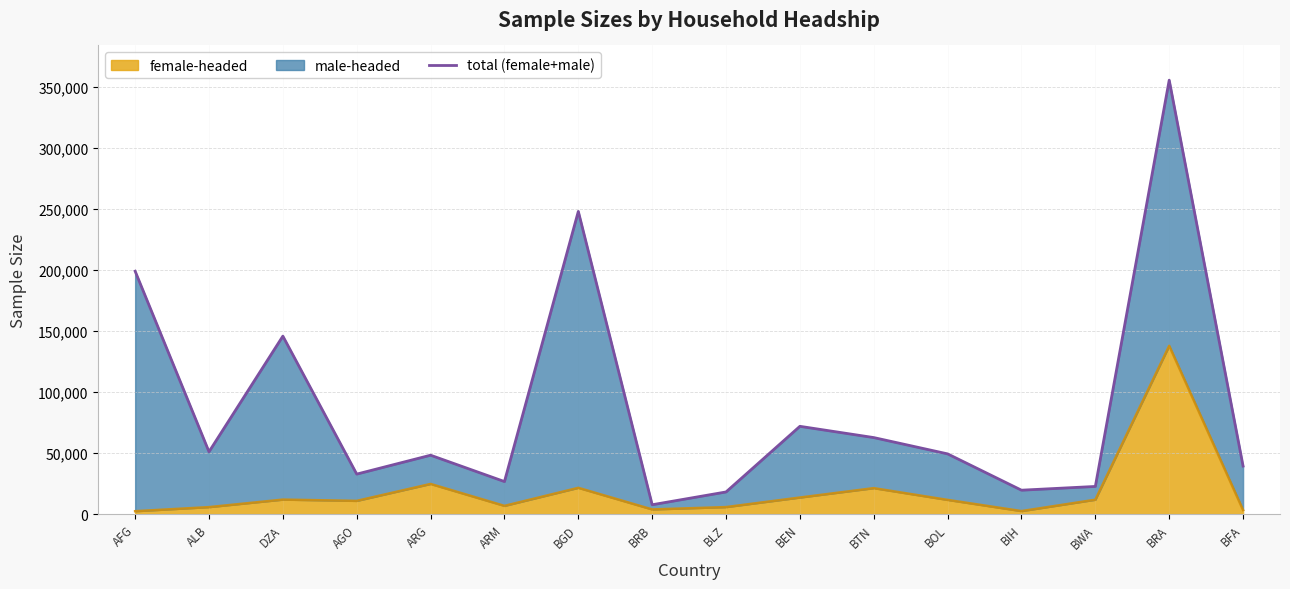

What is the difference between the second highest and minimum values?

240415